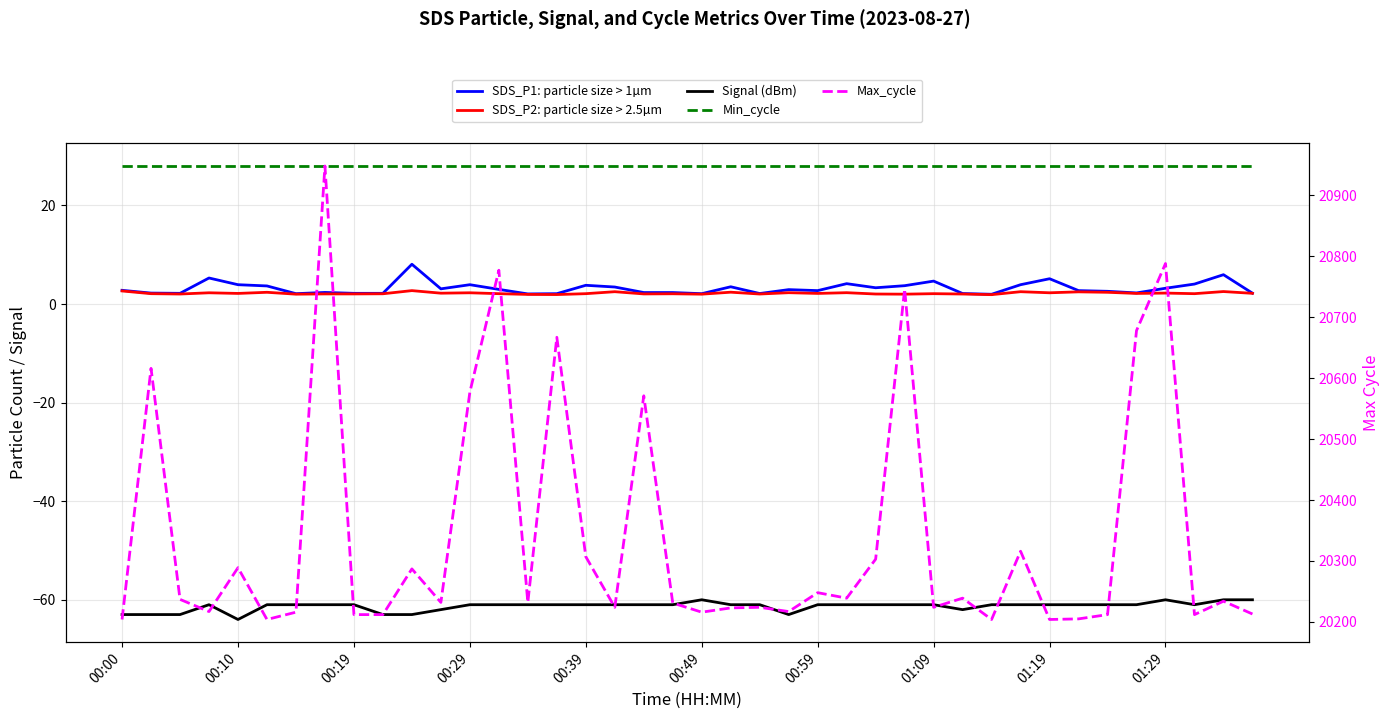

What is the value of the SDS_P1: particle size > 1µm point at the 26th from the left?

4.1